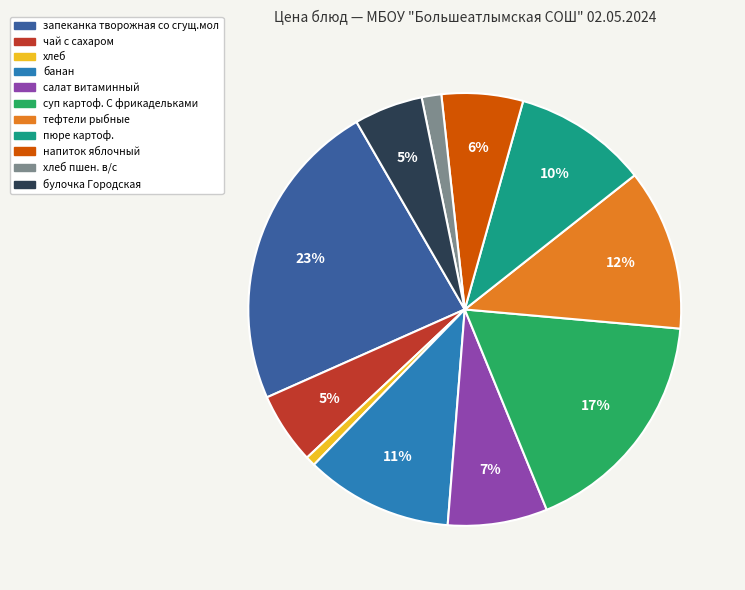

Which has a higher value, хлеб пшен. в/с or запеканка творожная со сгущ.мол?

запеканка творожная со сгущ.мол